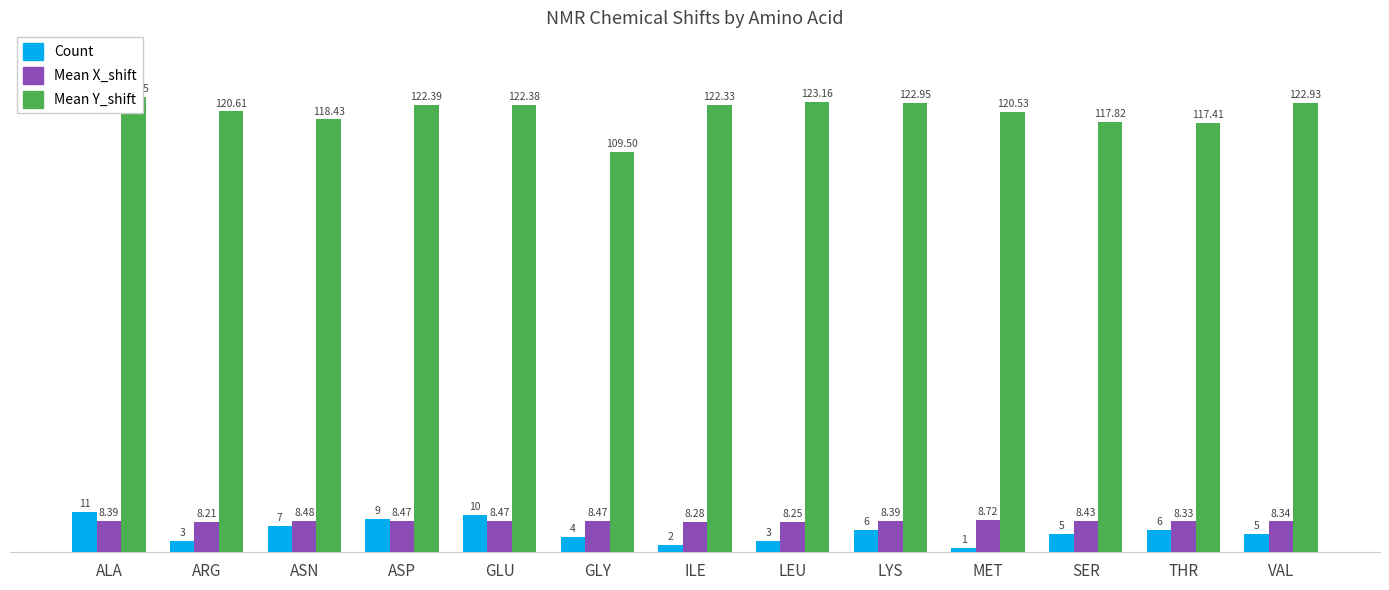

Where does the Mean Y_shift series first go above 122?

ALA